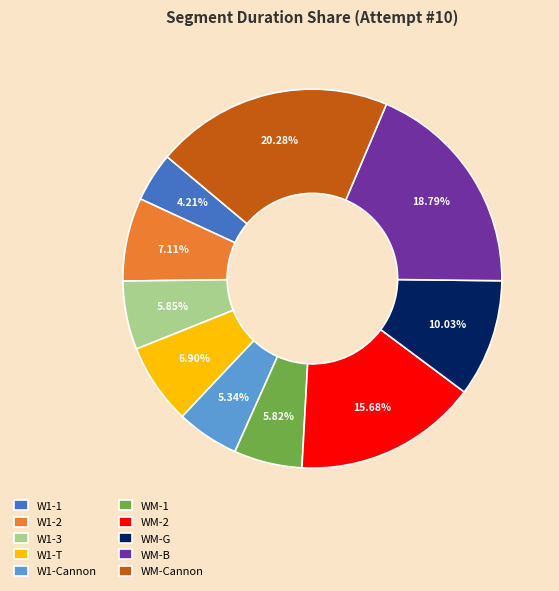

What percentage do WM-2 and W1-Cannon together represent?

21.0%